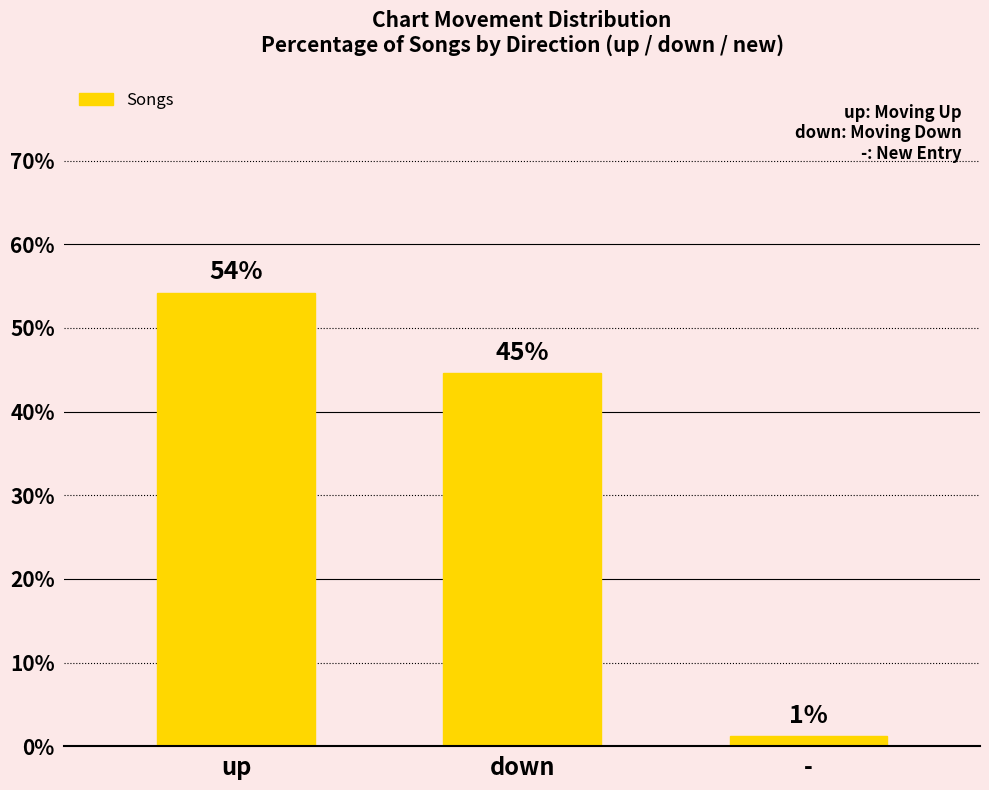

Does the chart contain any negative values?

No